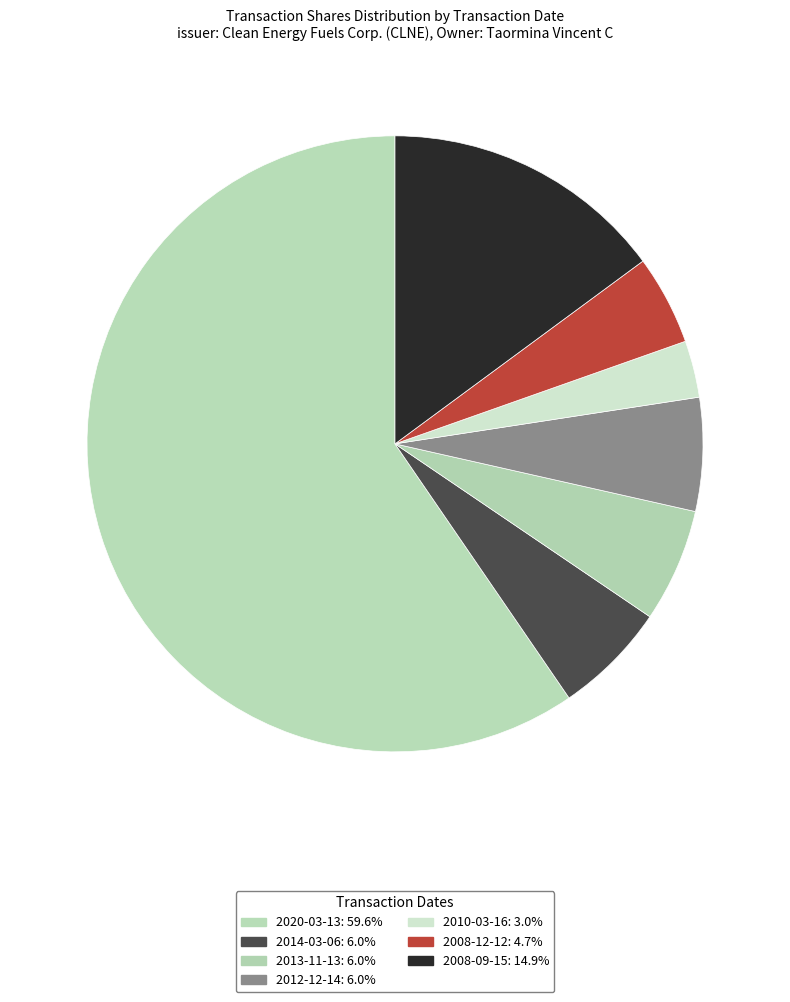

Is it true that 2008-09-15 is 15% of the pie?

True